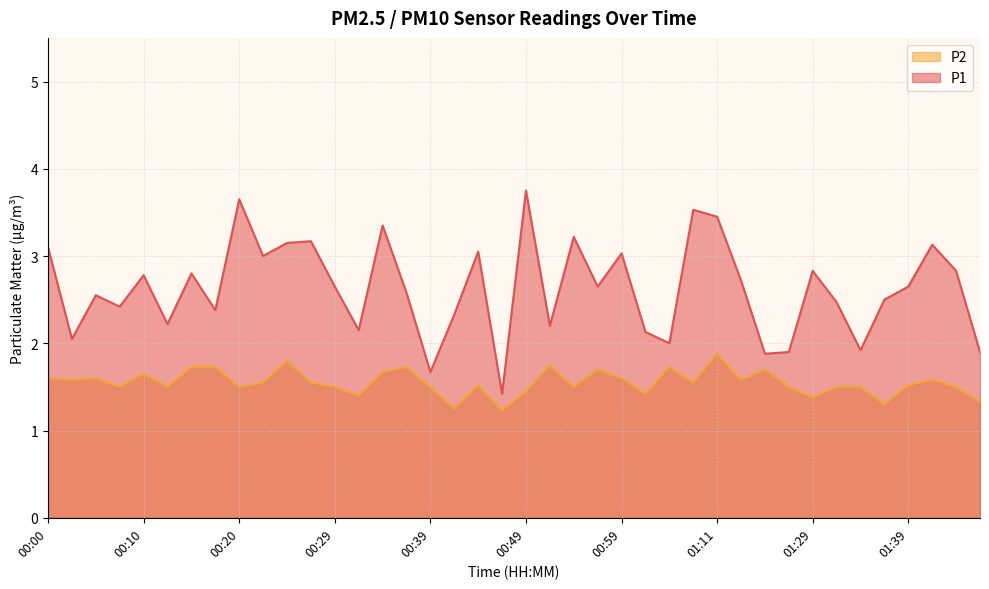

Where is P2 nearest to the value 1?

00:46